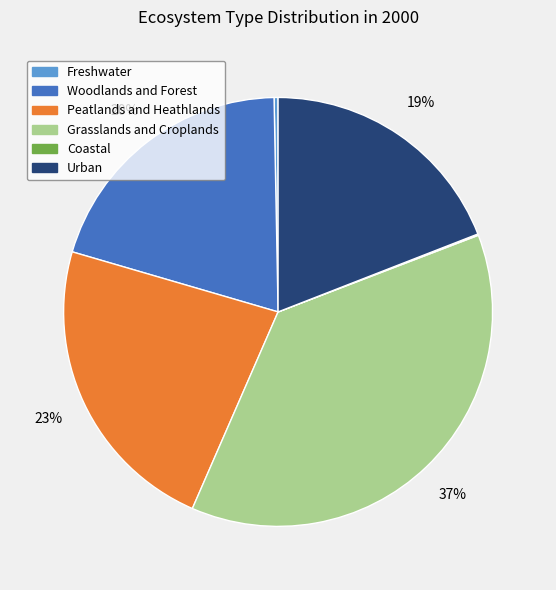

True or false: Peatlands and Heathlands accounts for 13% of the total.

False